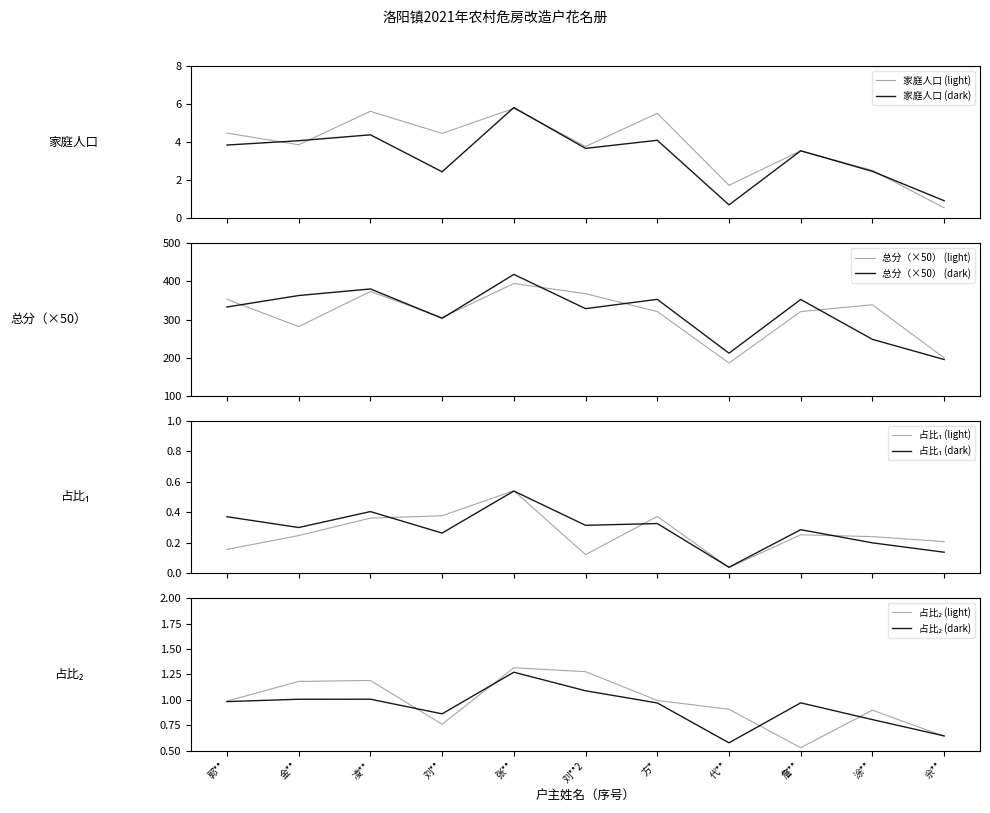

What is the average value?

317.1